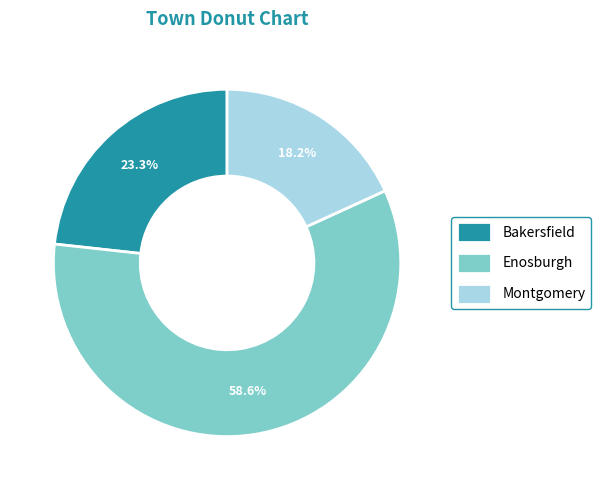

To the nearest percent, what portion does Montgomery represent?

18%